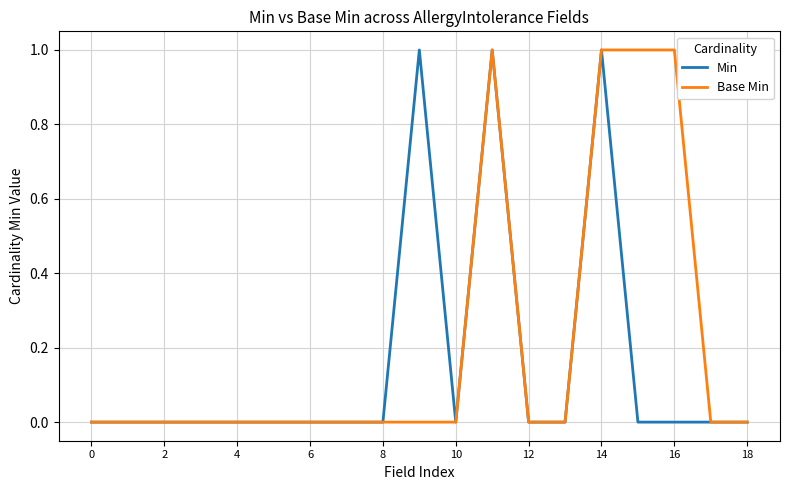

Rank the series by their average value, from highest to lowest.

Base Min, Min